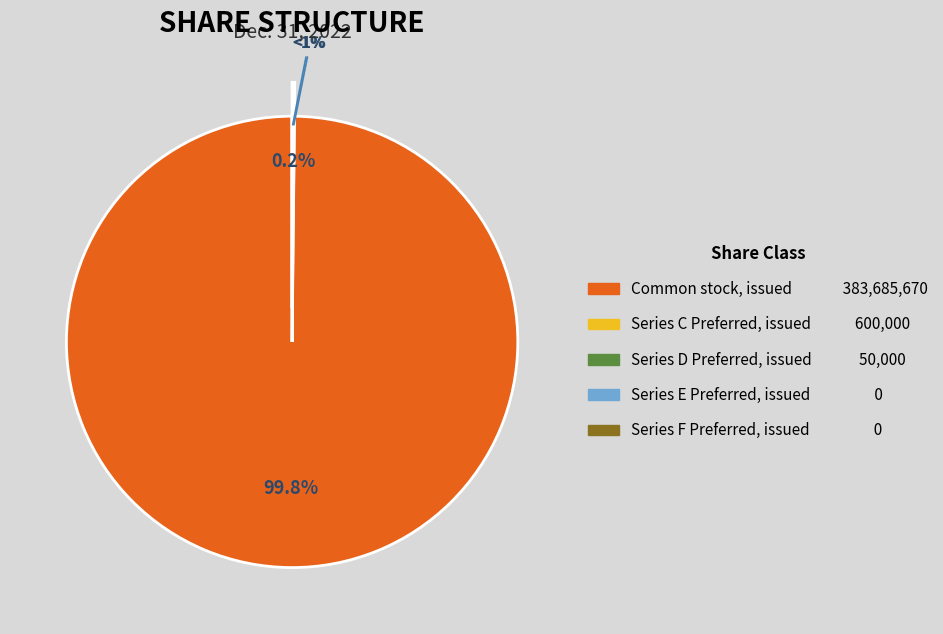

To the nearest percent, what is the difference between the largest and smallest slice percentages?

100%